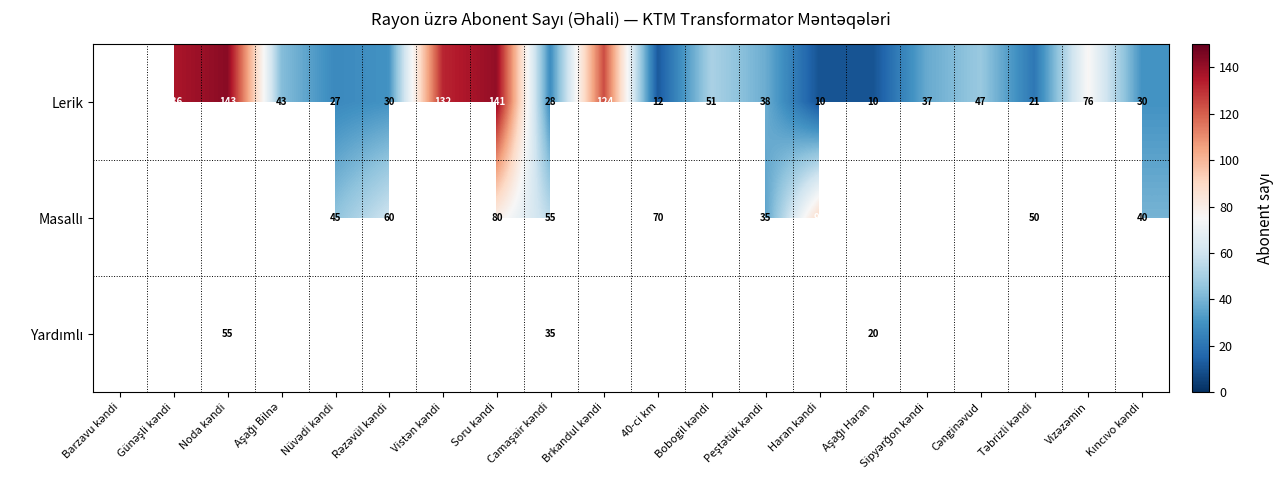

How many data points in Lerik are above 37?

10